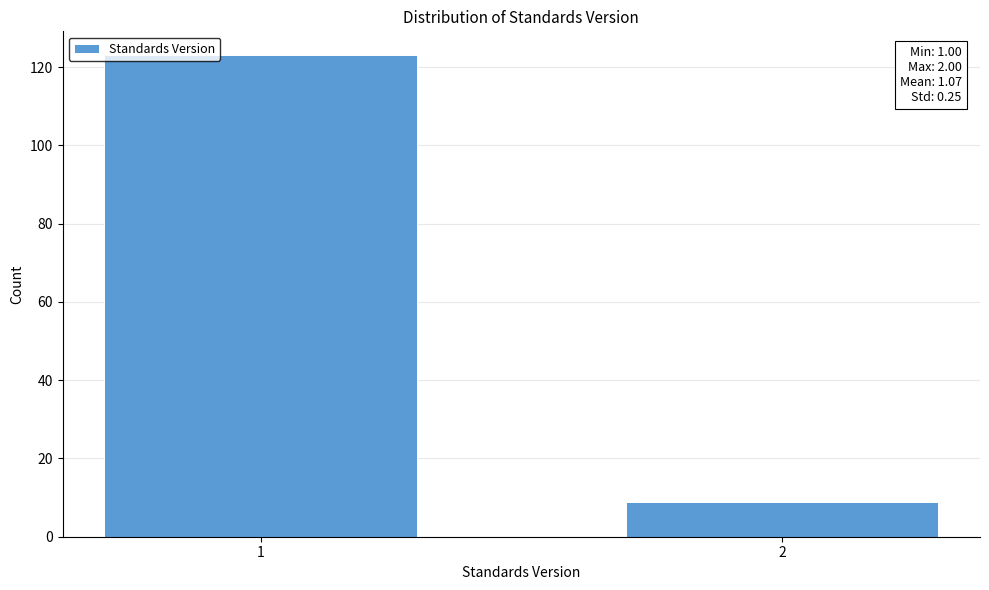

Reading left to right, transcribe all the data shown in this chart.

123	9